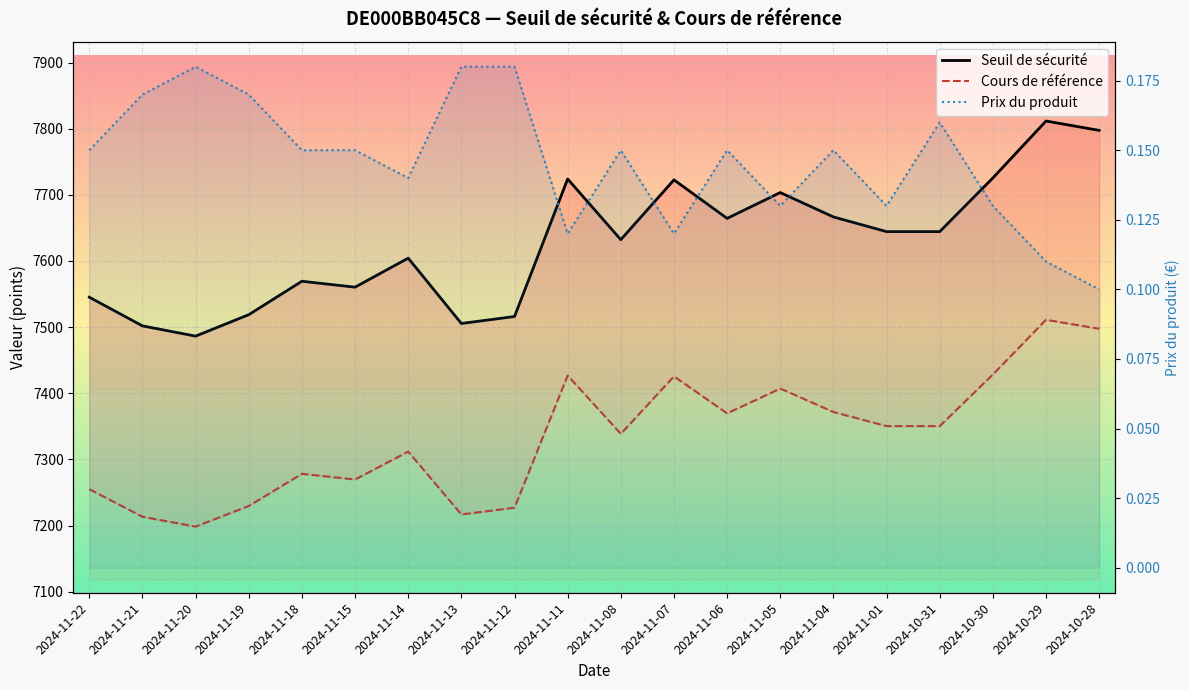

Reading right to left, what are all the values shown in this chart?

Seuil de sécurité: 2024-10-28=7797.4	2024-10-29=7811.6	2024-10-30=7725.5	2024-10-31=7644.4	2024-11-01=7644.4	2024-11-04=7666.6	2024-11-05=7703.4	2024-11-06=7664.4	2024-11-07=7722.6	2024-11-08=7632.2	2024-11-11=7724.0	2024-11-12=7516.1	2024-11-13=7505.5	2024-11-14=7604.3	2024-11-15=7560.4	2024-11-18=7569.4	2024-11-19=7518.8	2024-11-20=7486.4	2024-11-21=7501.9	2024-11-22=7545.2
Cours de référence: 2024-10-28=7497.5	2024-10-29=7511.1	2024-10-30=7428.4	2024-10-31=7350.4	2024-11-01=7350.4	2024-11-04=7371.7	2024-11-05=7407.1	2024-11-06=7369.6	2024-11-07=7425.6	2024-11-08=7338.7	2024-11-11=7426.9	2024-11-12=7227.0	2024-11-13=7216.8	2024-11-14=7311.8	2024-11-15=7269.6	2024-11-18=7278.2	2024-11-19=7229.6	2024-11-20=7198.4	2024-11-21=7213.3	2024-11-22=7255.0
Prix du produit: 2024-10-28=0.1	2024-10-29=0.1	2024-10-30=0.1	2024-10-31=0.2	2024-11-01=0.1	2024-11-04=0.1	2024-11-05=0.1	2024-11-06=0.1	2024-11-07=0.1	2024-11-08=0.1	2024-11-11=0.1	2024-11-12=0.2	2024-11-13=0.2	2024-11-14=0.1	2024-11-15=0.1	2024-11-18=0.1	2024-11-19=0.2	2024-11-20=0.2	2024-11-21=0.2	2024-11-22=0.1